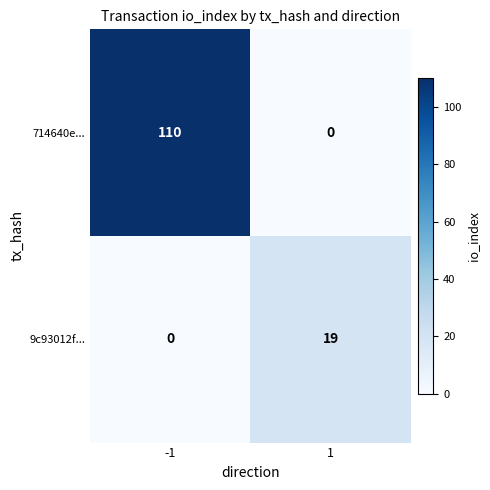

What is the sum of all 9c93012f... values?

19